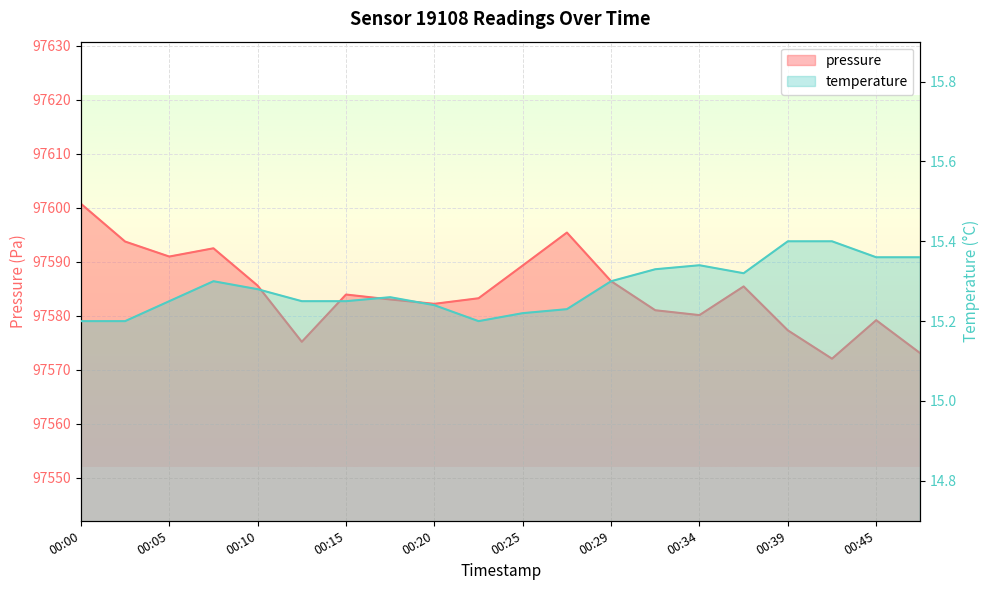

List the labels in order of pressure value, smallest first.

00:42, 00:47, 00:12, 00:39, 00:45, 00:34, 00:32, 00:20, 00:17, 00:22, 00:15, 00:37, 00:10, 00:29, 00:25, 00:05, 00:08, 00:03, 00:27, 00:00